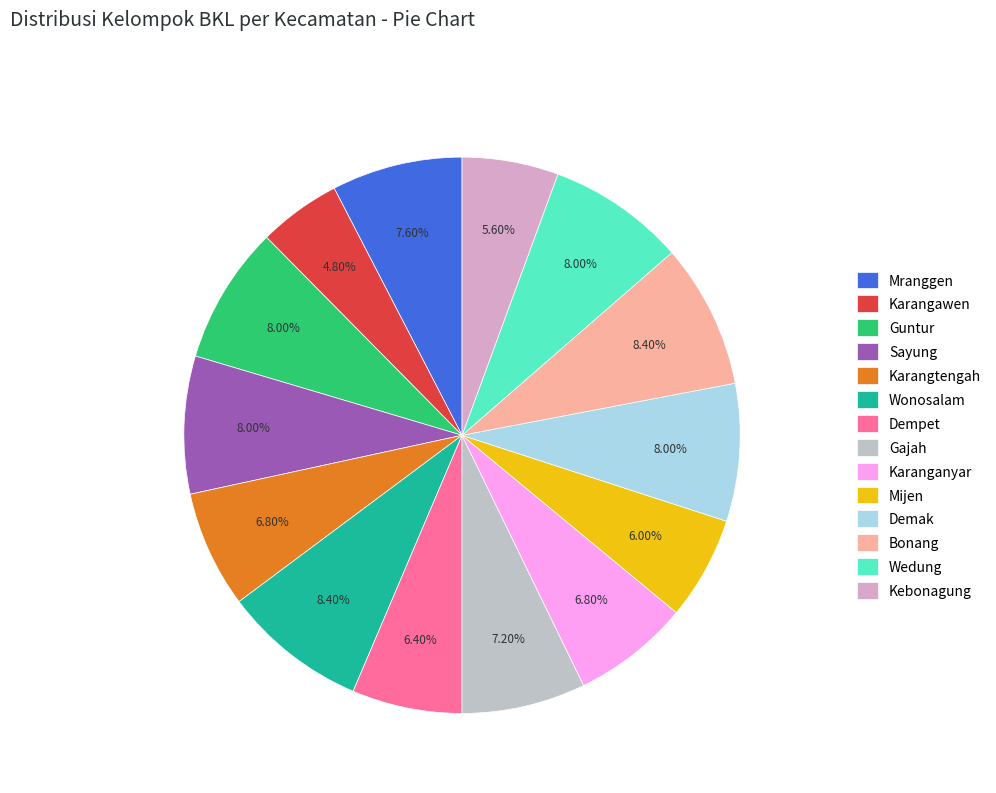

To the nearest percent, what is the average slice percentage?

7%